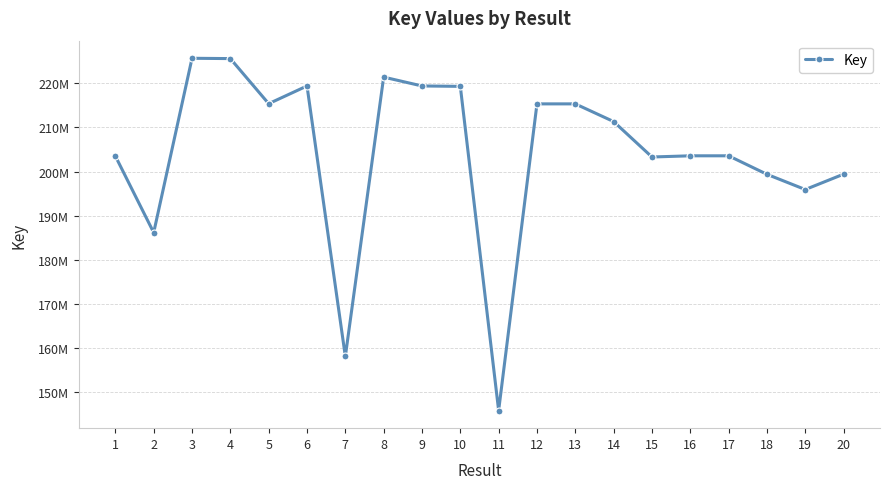

Is this an area chart (filled region under the line)?

No